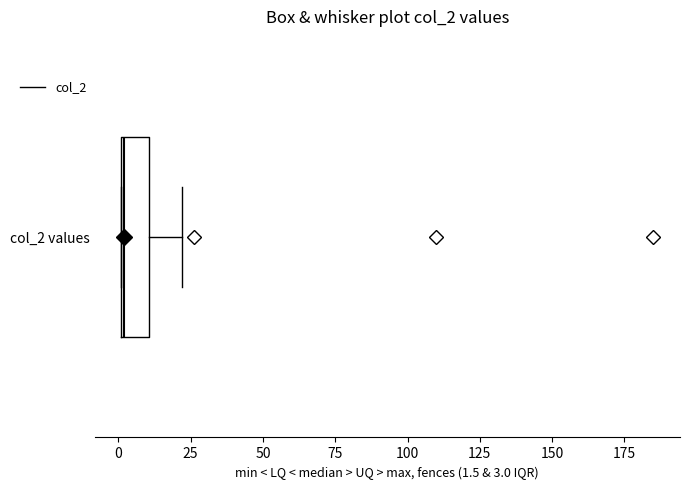

Transcribe this box plot: give where the median line is, the range the box spans, and where the two whiskers end, as read against the x-axis. The values are not printed on the chart, so give them approximately, as read against the axis.

median 0, box 0 to 10, whiskers 0 to 20